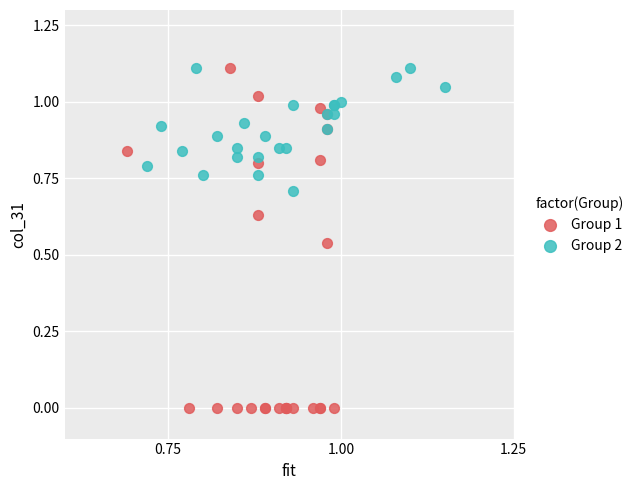

Which series contains the lowest Y value?

Group 1